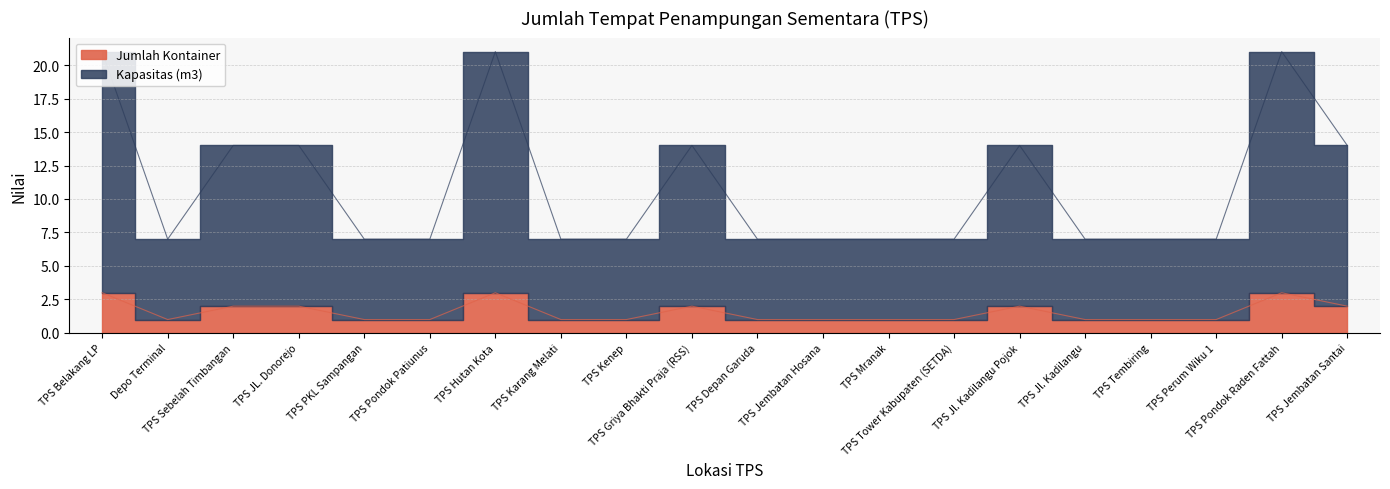

What is the difference between the Jumlah Kontainer values at TPS Sebelah Timbangan and TPS Pondok Raden Fattah?

1